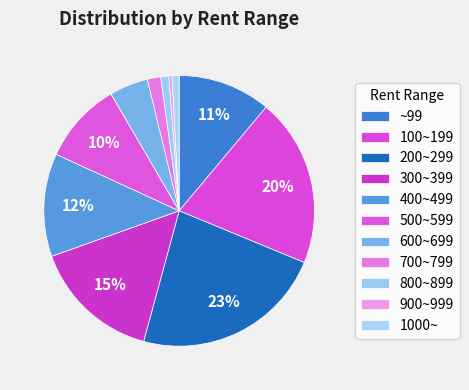

What is the largest slice in the pie chart?

200~299